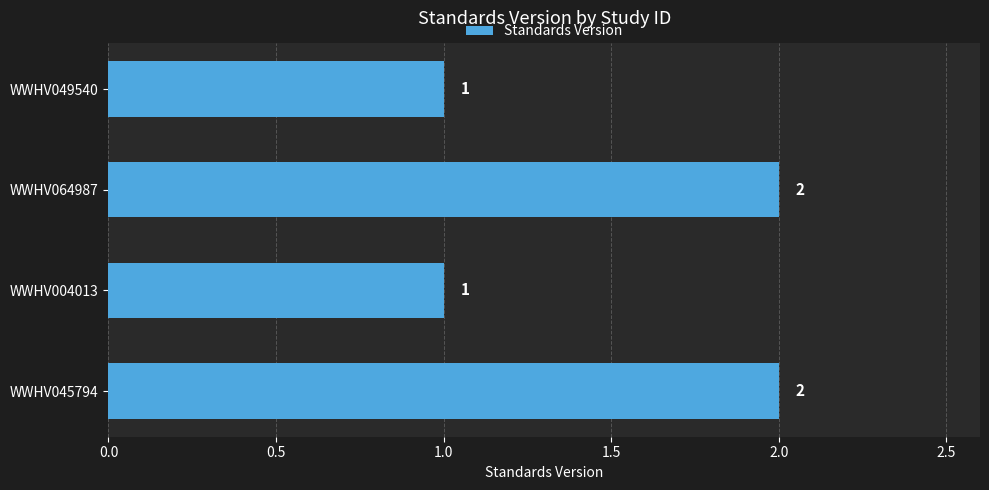

What is the smallest value displayed?

1